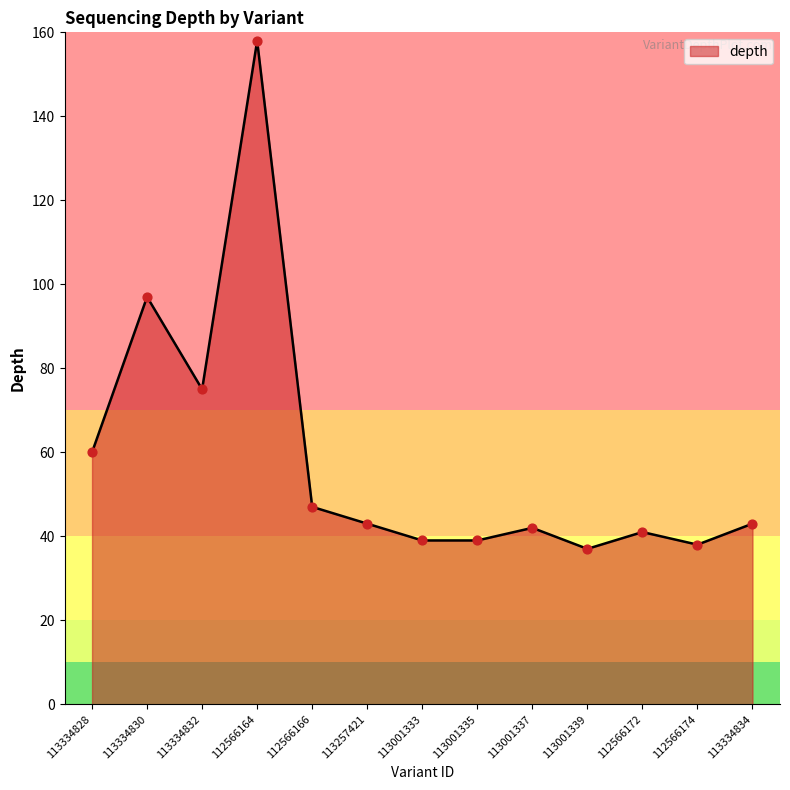

What is the change in value from 112566166 to 113001337?

-5